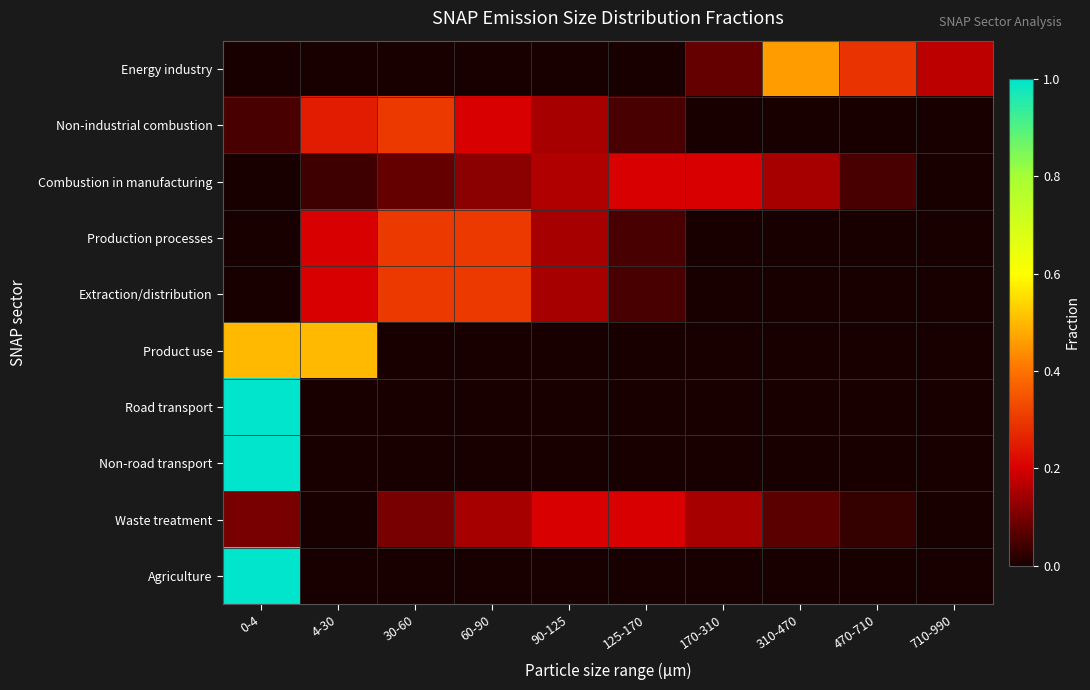

Rank the series by their maximum value, from highest to lowest.

Road transport, Non-road transport, Agriculture, Product use, Energy industry, Non-industrial combustion, Production processes, Extraction/distribution, Combustion in manufacturing, Waste treatment